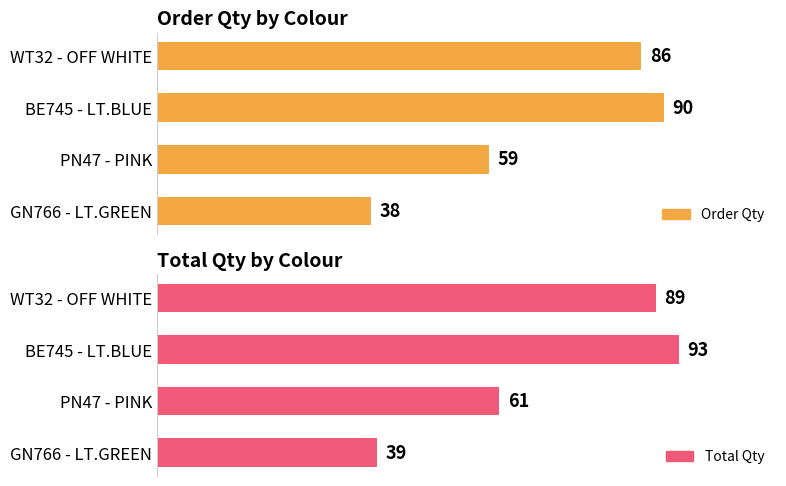

The value of Order Qty at WT32 - OFF WHITE is 123.4. True or false?

False